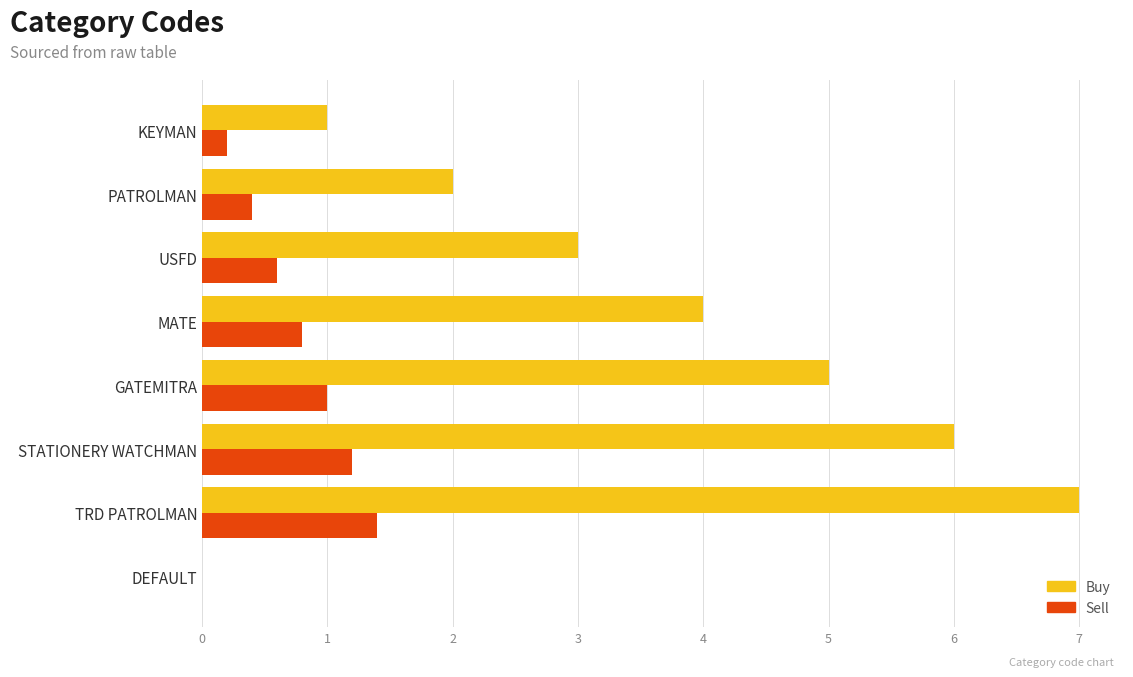

Between USFD and KEYMAN, which series saw the biggest shift?

Buy